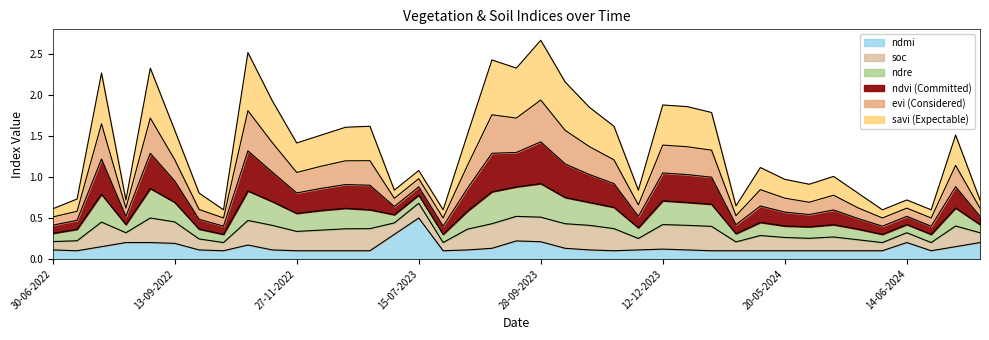

Does the chart have visible grid lines?

No